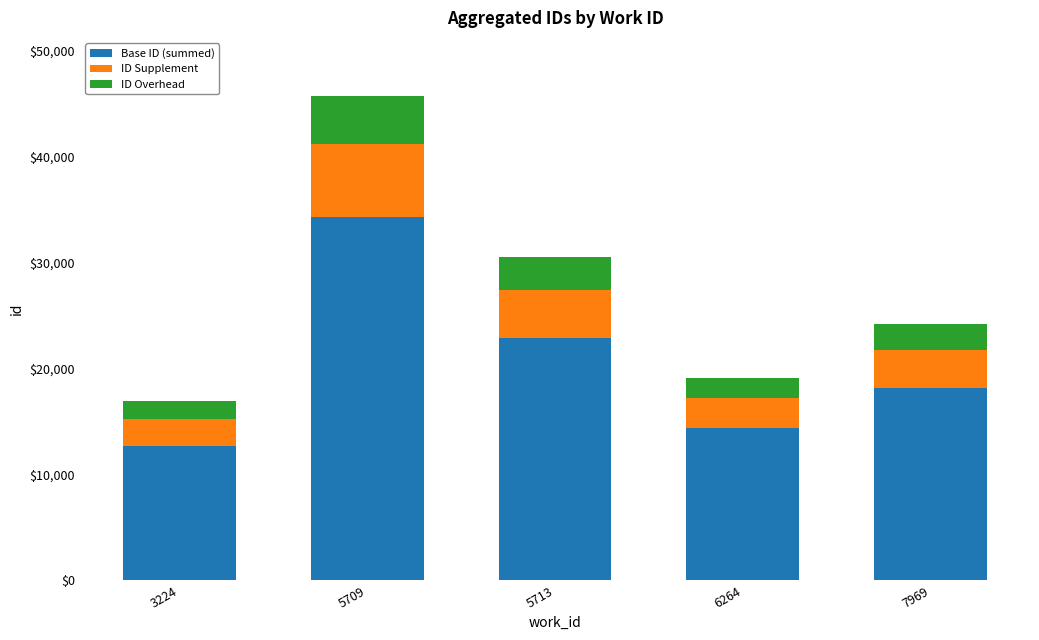

List the labels in order of Base ID (summed) value, smallest first.

3224, 6264, 7969, 5713, 5709